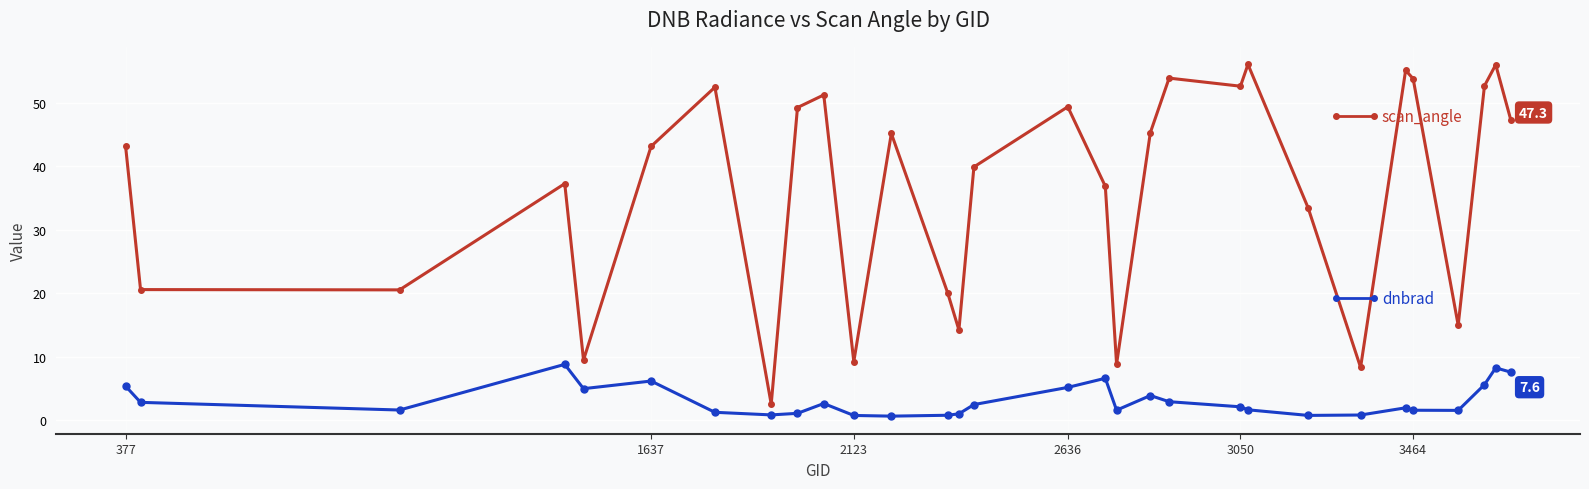

Is this an area chart (filled region under the line)?

No